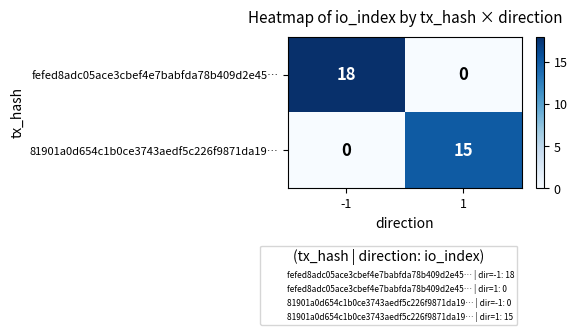

Reading left to right, extract all data points from this chart.

fefed8adc05ace3cbef4e7babfda78b409d2e45…: -1=18	1=0
81901a0d654c1b0ce3743aedf5c226f9871da19…: -1=0	1=15